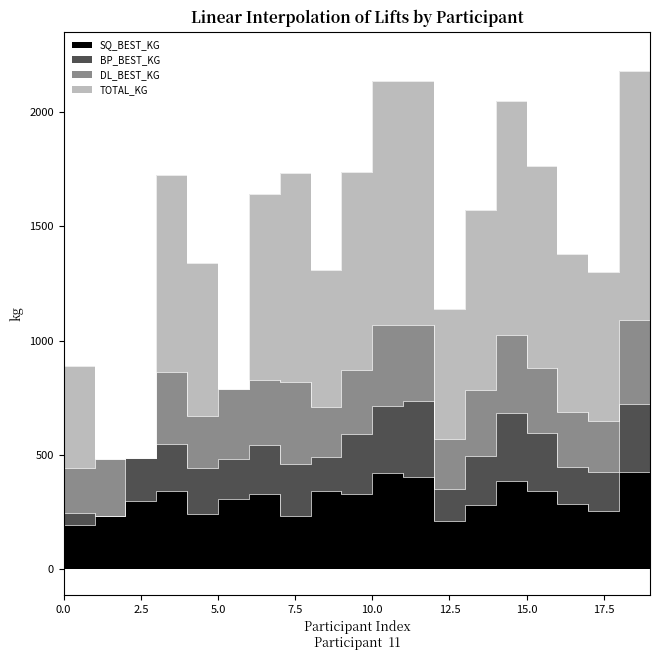

Reading left to right, transcribe all the data shown in this chart.

SQ_BEST_KG: 195.0	235.0	300.0	345.0	242.5	310.0	330.0	235.0	345.0	330.0	420.0	405.0	212.5	280.0	387.5	345.0	285.0	255.0	427.5	412.5
BP_BEST_KG: 50.0	0.0	187.5	202.5	200.0	175.0	215.0	225.0	145.0	260.0	295.0	330.0	140.0	217.5	297.5	250.0	165.0	170.0	297.5	332.5
DL_BEST_KG: 200.0	250.0	0.0	315.0	227.5	302.5	285.0	360.0	220.0	280.0	352.5	332.5	217.5	287.5	340.0	287.5	240.0	225.0	365.0	375.0
TOTAL_KG: 445.0	0.0	0.0	862.5	670.0	0.0	810.0	915.0	600.0	870.0	1067.5	1067.5	570.0	785.0	1025.0	882.5	690.0	650.0	1090.0	1120.0